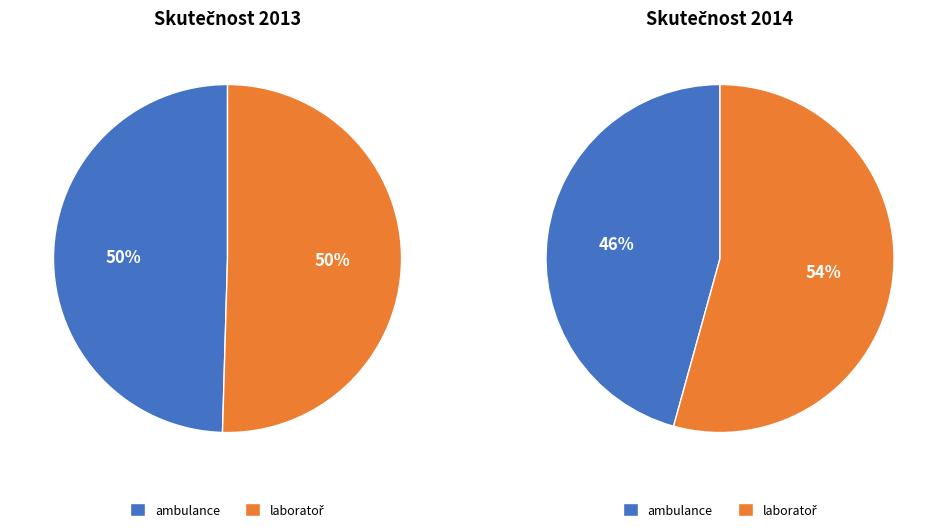

Is there a majority slice in this chart?

Yes